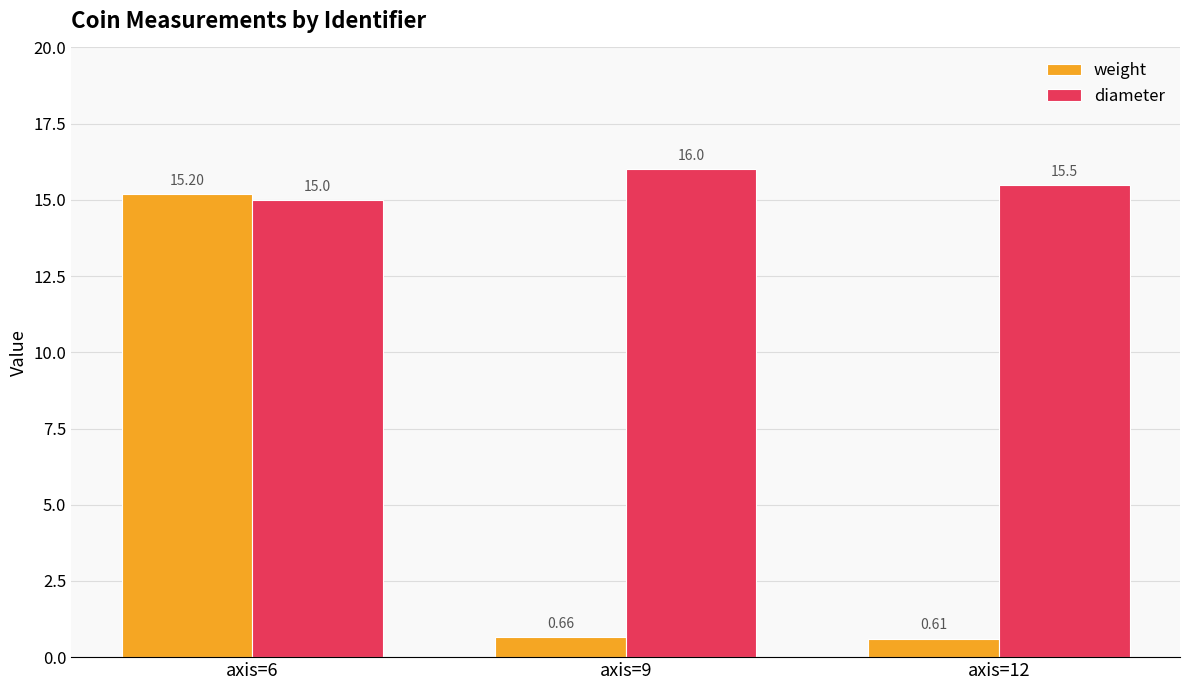

Are the bars horizontal?

No